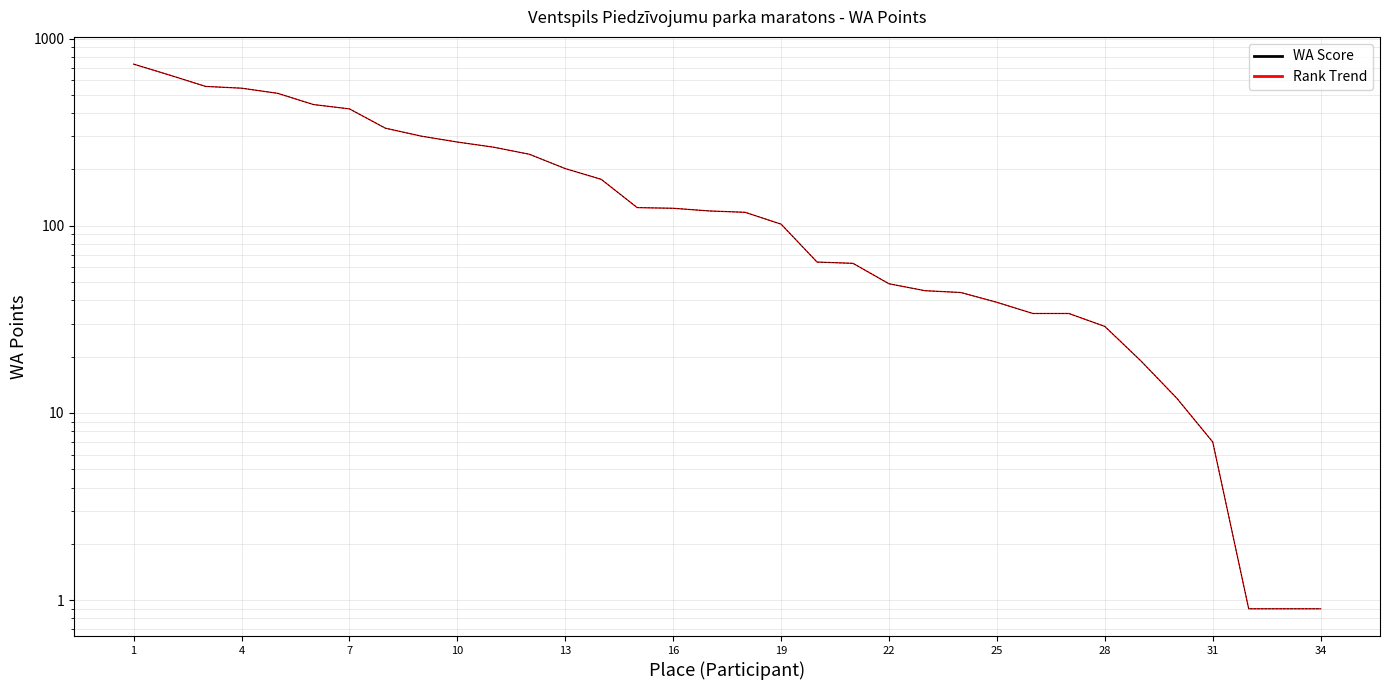

How many lines are shown in the chart?

2